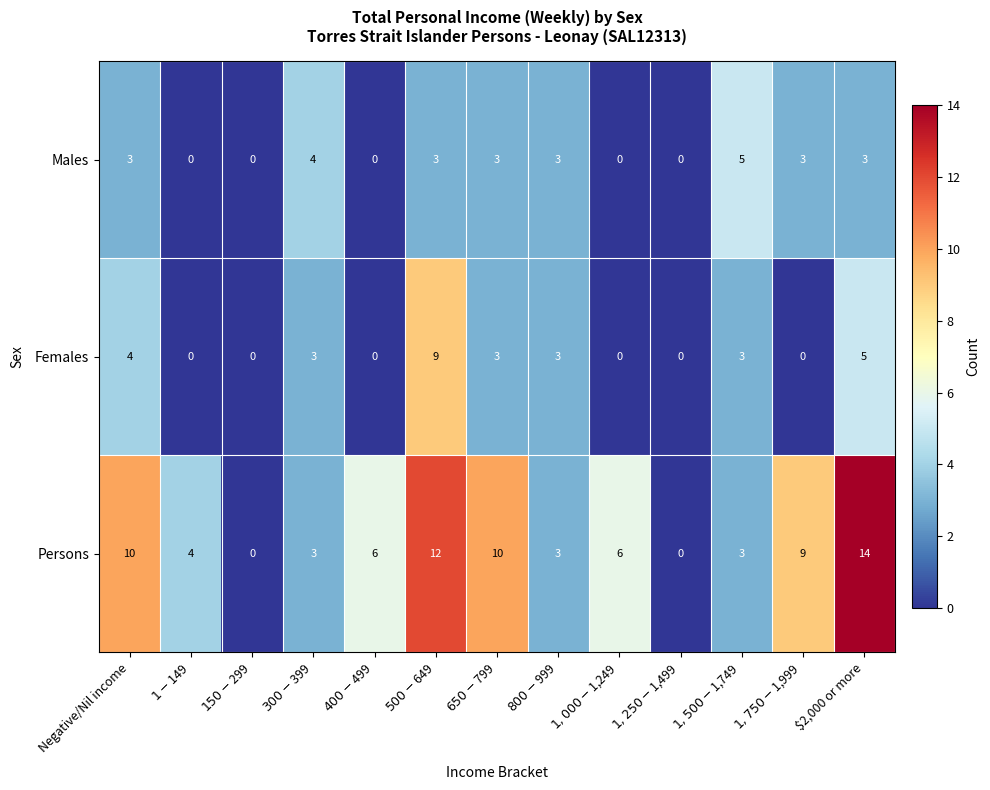

What is the difference between the maximum and second lowest values in the Males series?

5